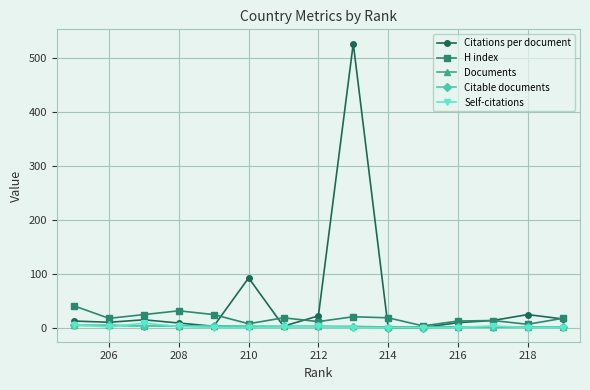

Where is Citations per document nearest to the value 263?

210